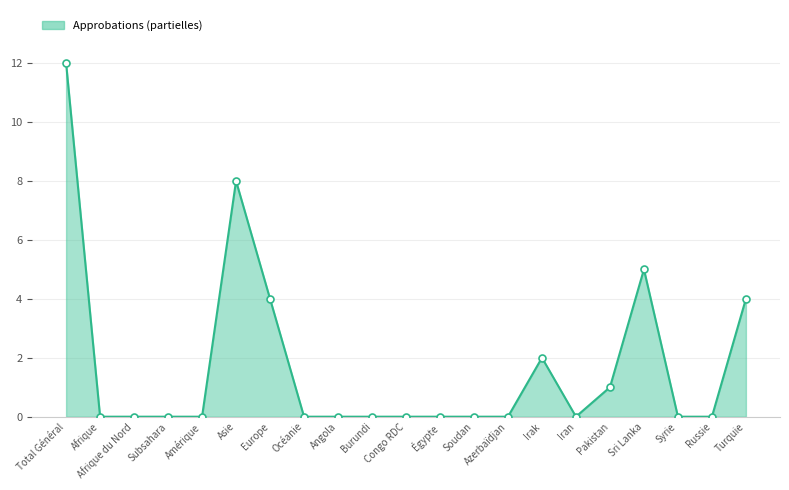

What position from the left is Syrie?

19